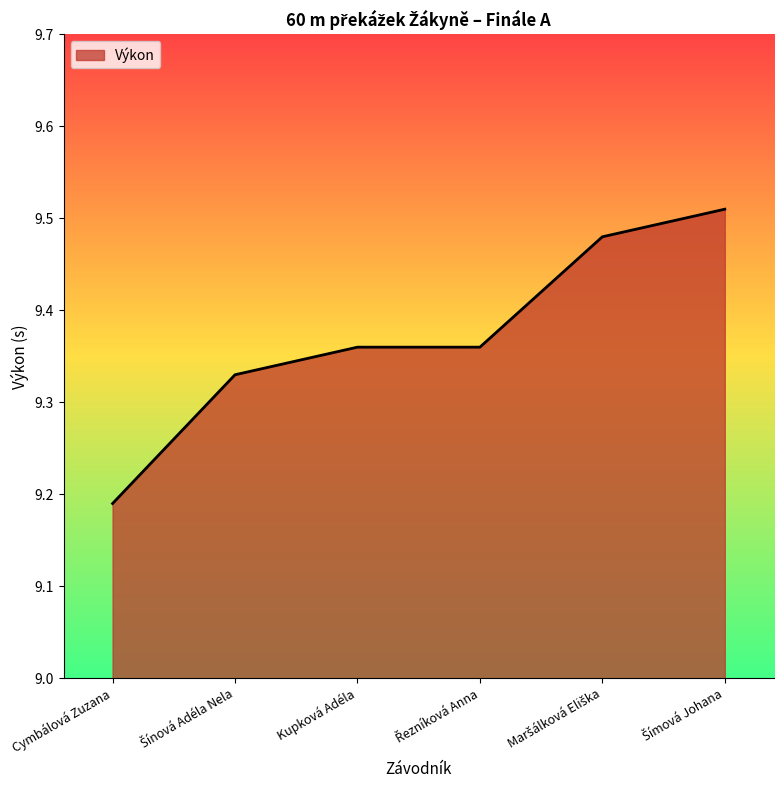

What is the sum of all values?

56.2